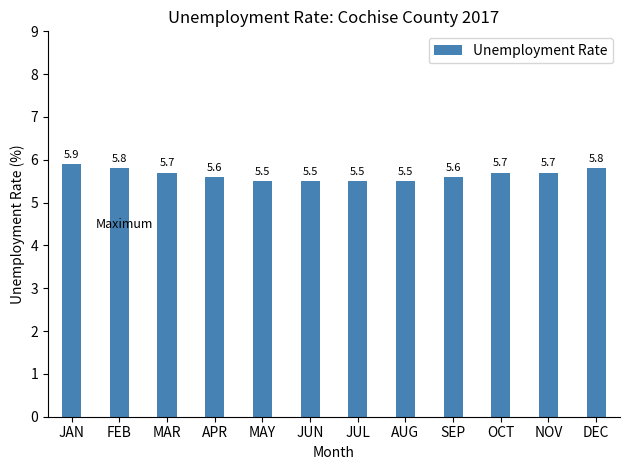

What is the label of the 10th bar from the right?

MAR